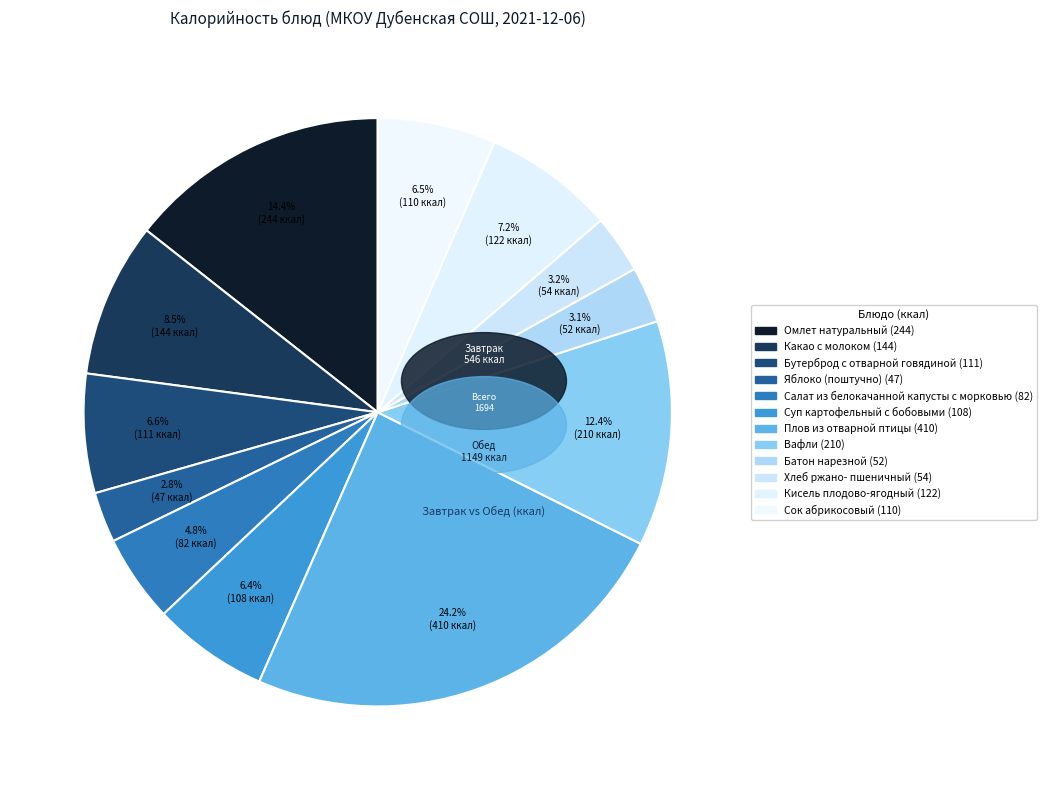

How many segments does this pie chart have?

12